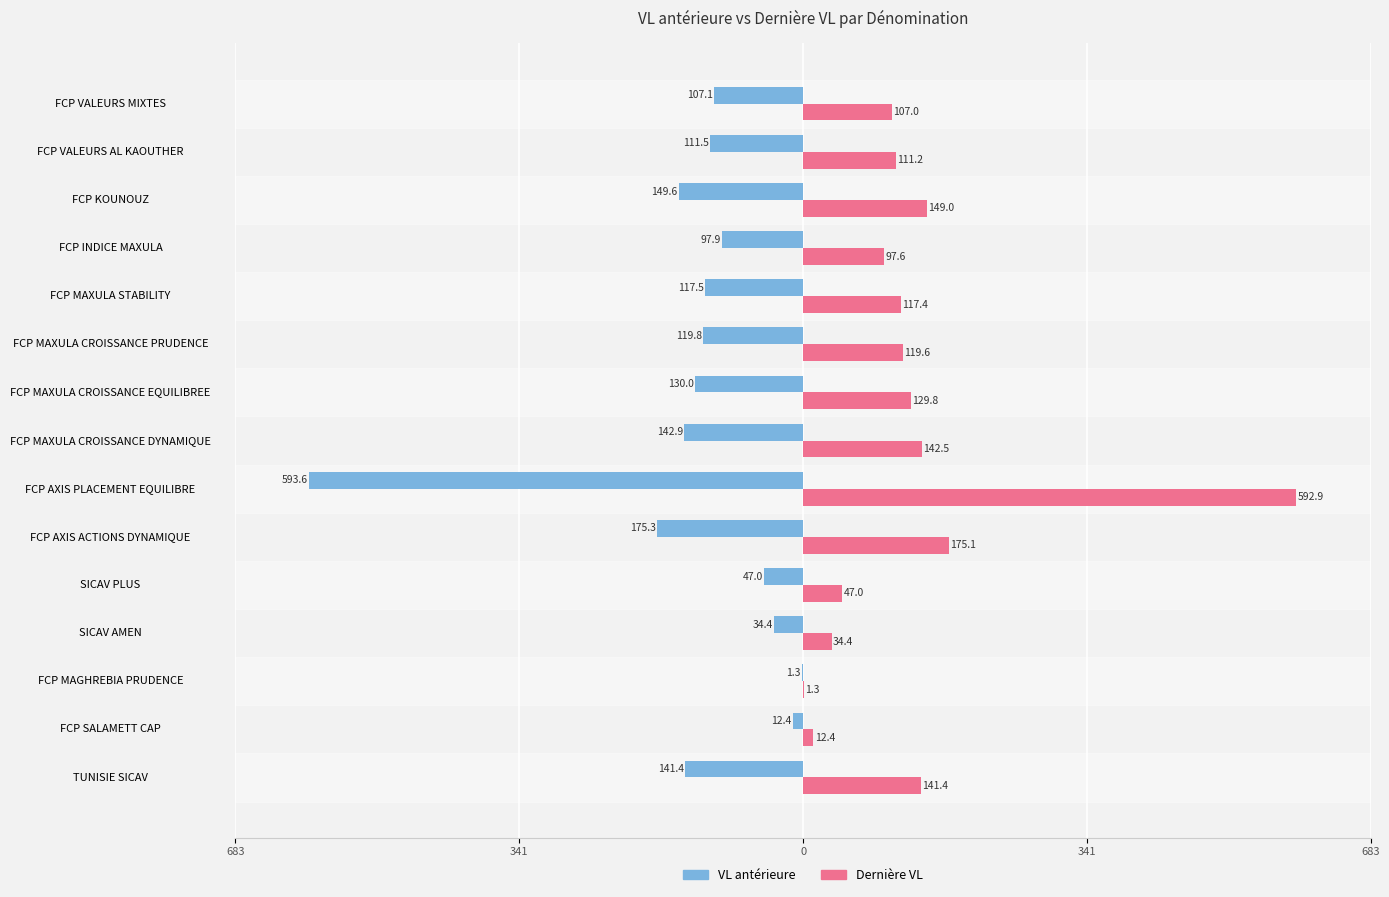

What are all the series names shown in the legend?

VL antérieure, Dernière VL